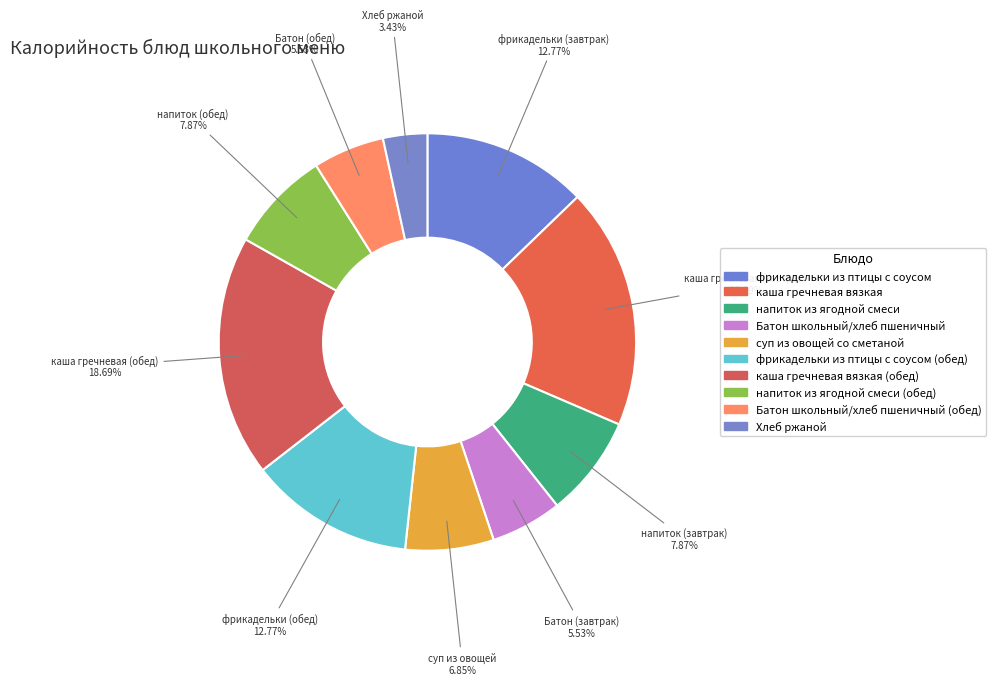

How many slices are in this pie chart?

10